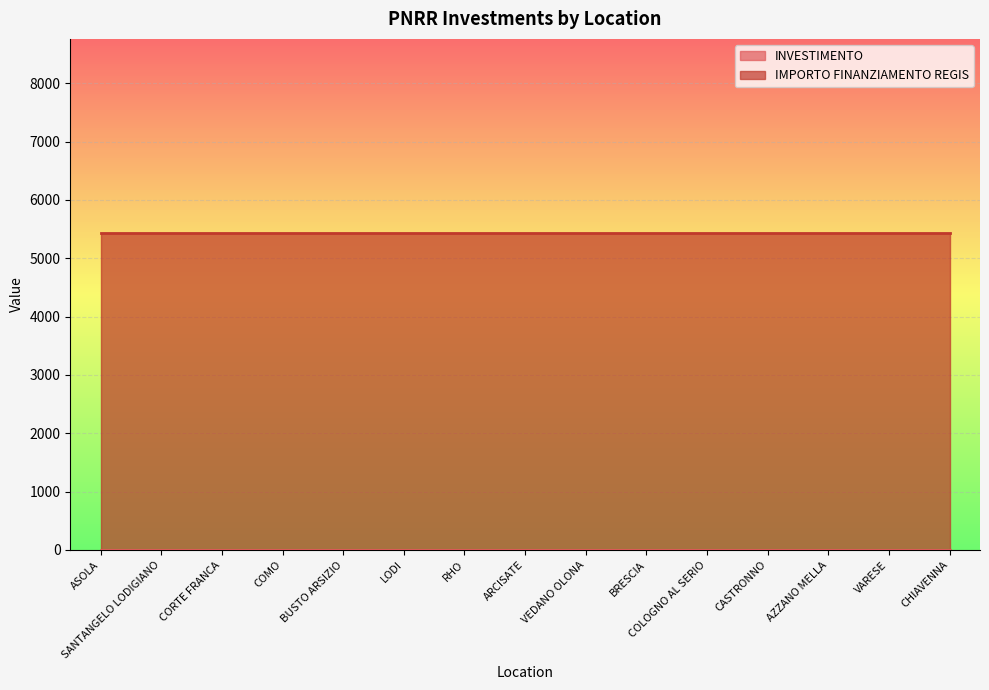

What position from the right is SANTANGELO LODIGIANO?

14